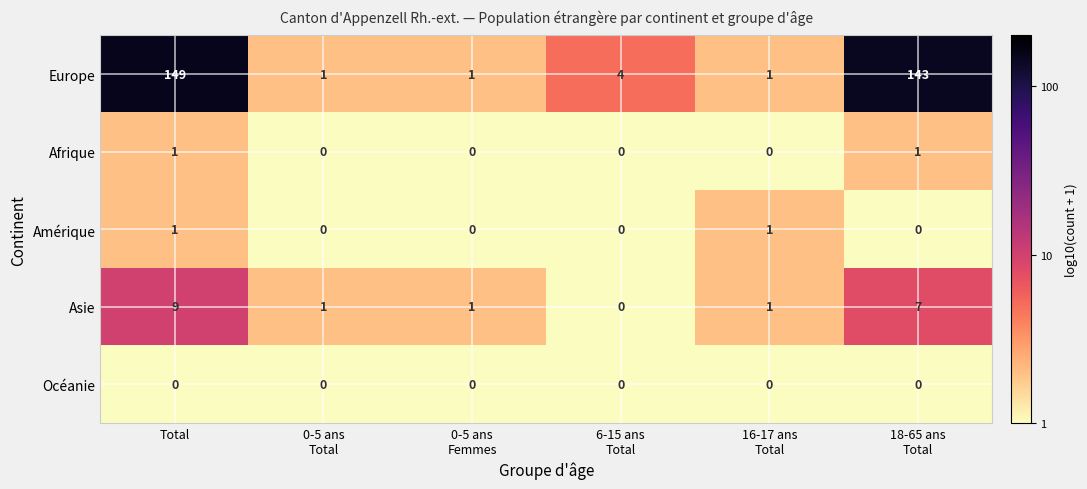

Which category has the highest value in the Europe series?

Total